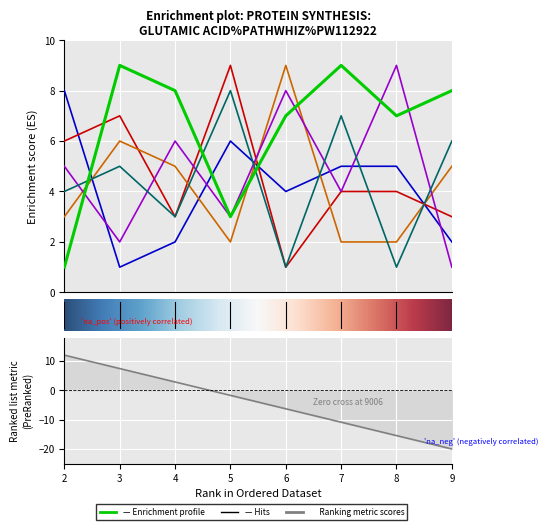

How many values in the col_3 series are below 5?

4